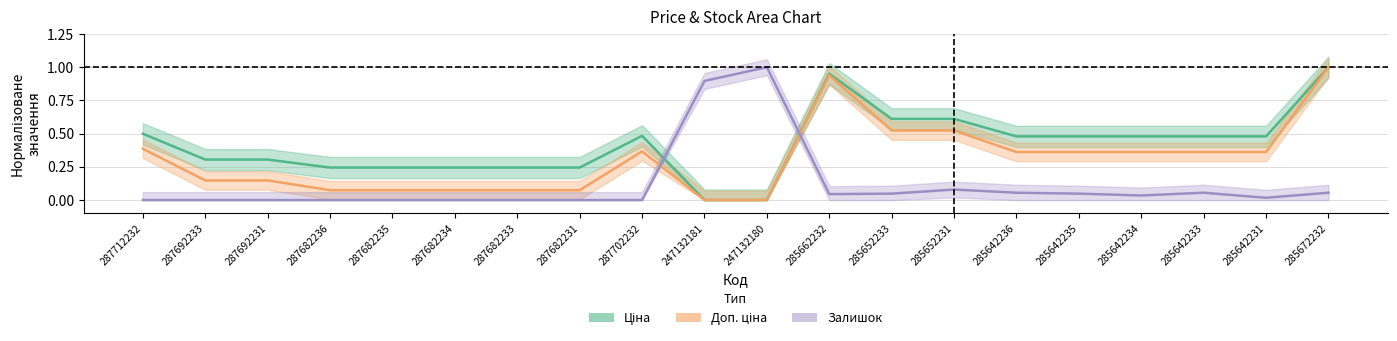

Is this an area chart (filled region under the line)?

No